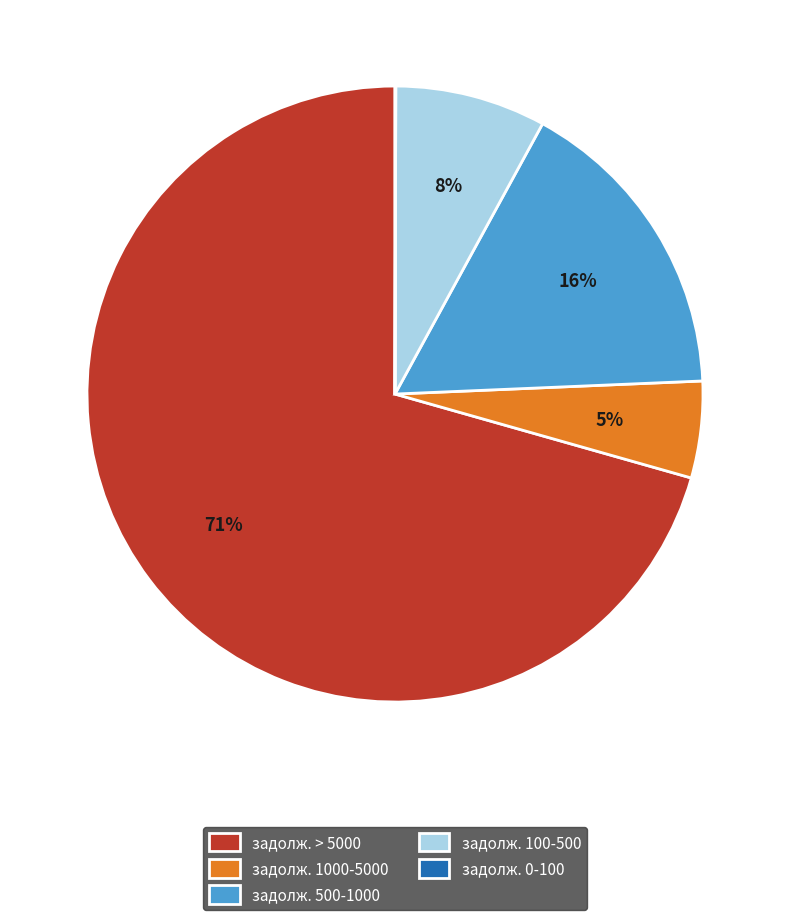

To the nearest percent, what is the difference between the задолж. 100-500 and задолж. 500-1000 slice percentages?

8%